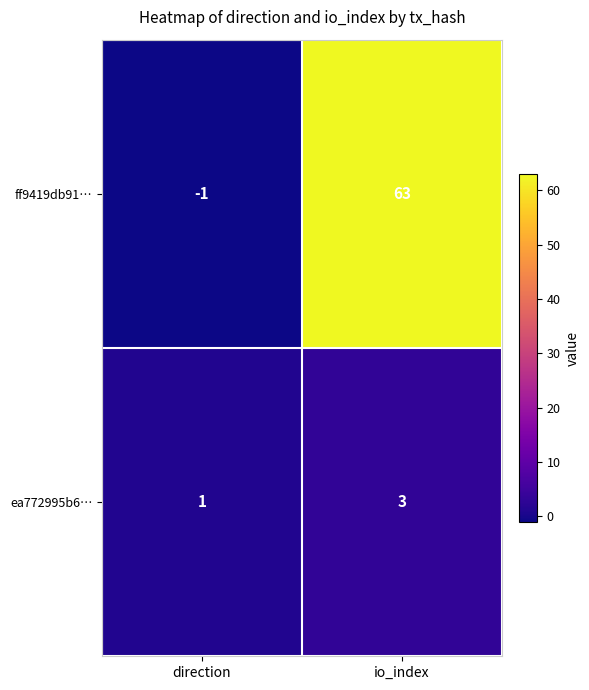

How many data points does each series have?

2